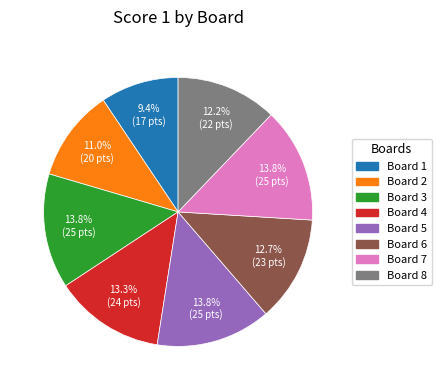

Approximately how many times larger is the value at Board 7 compared to Board 1?

1.5